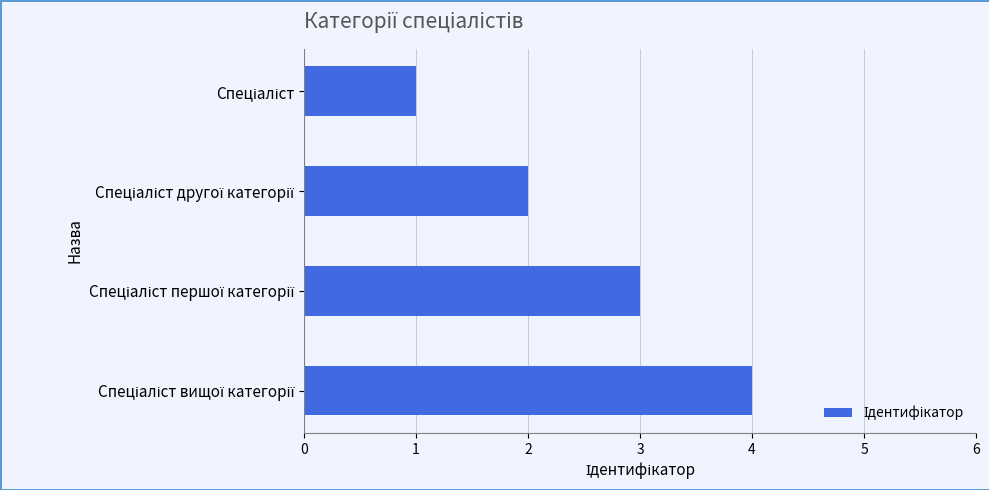

What is the greatest value displayed?

4